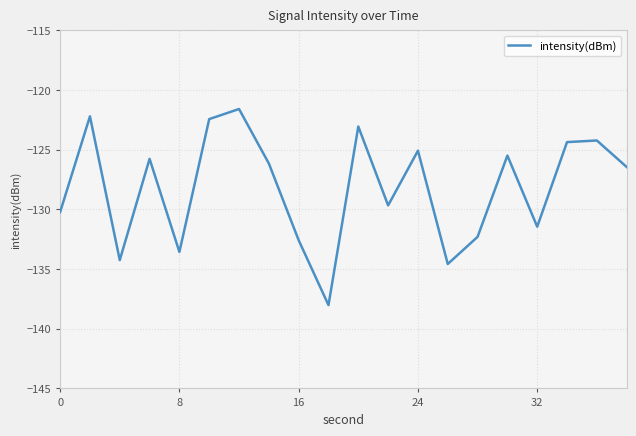

Reading left to right, transcribe all the data shown in this chart.

-130.2	-122.2	-134.2	-125.8	-133.6	-122.4	-121.6	-126.1	-132.6	-138.0	-123.1	-129.7	-125.1	-134.6	-132.3	-125.5	-131.4	-124.4	-124.2	-126.4